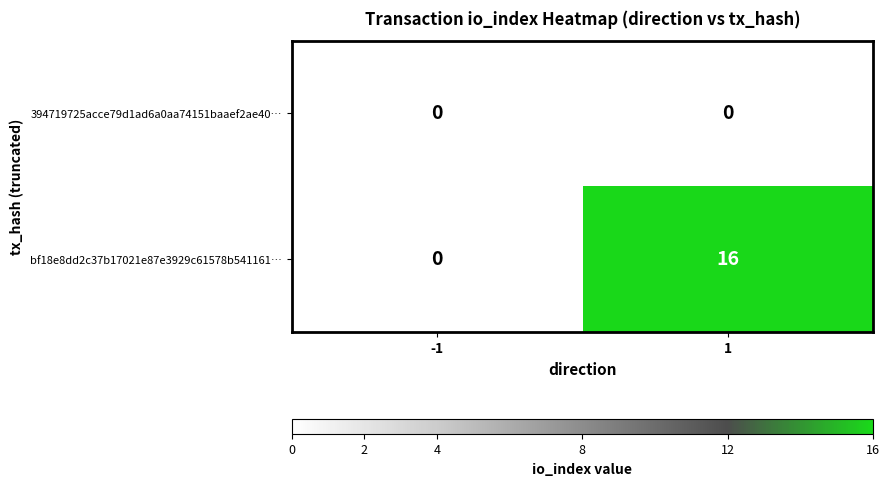

Is the value of bf18e8dd2c37b17021e87e3929c61578b541161… at 1 greater than the value of 394719725acce79d1ad6a0aa74151baaef2ae40… at 1?

Yes